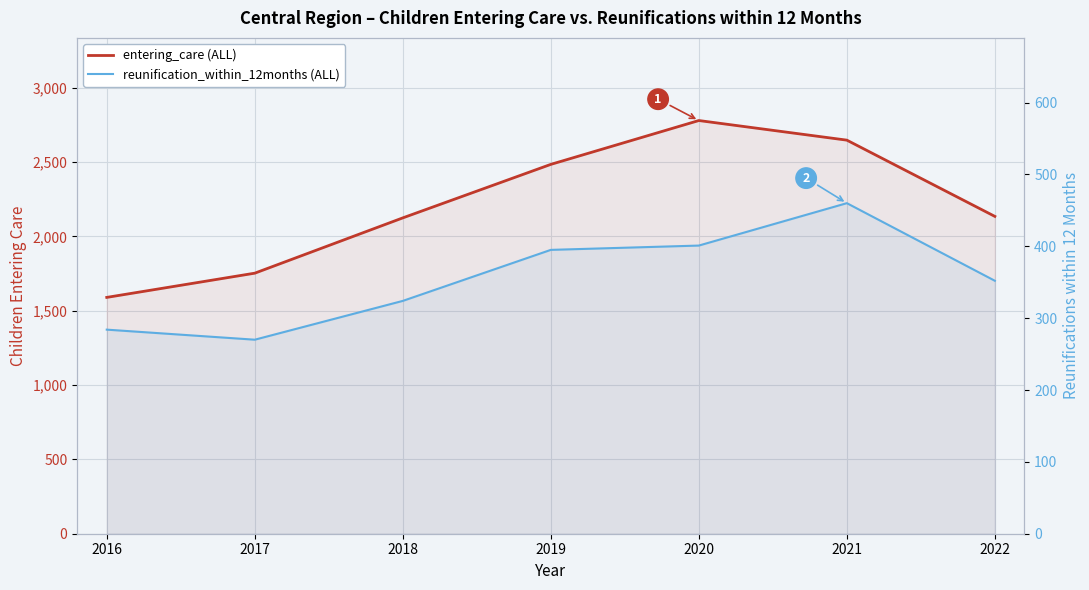

What is the approximate value of reunification_within_12months (ALL) at 2016, to the nearest 10?

280